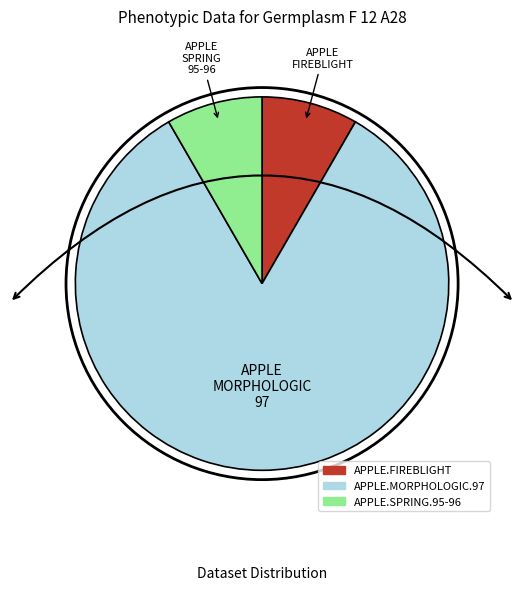

Count the number of slices in the pie.

3